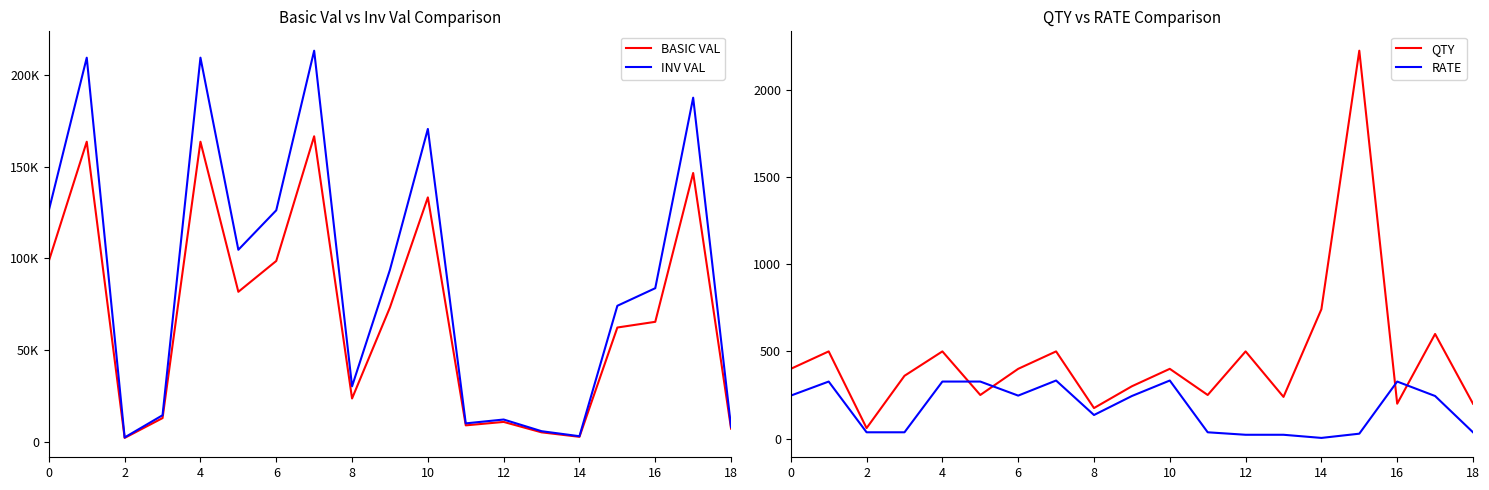

What is the greatest value displayed?

213094.4